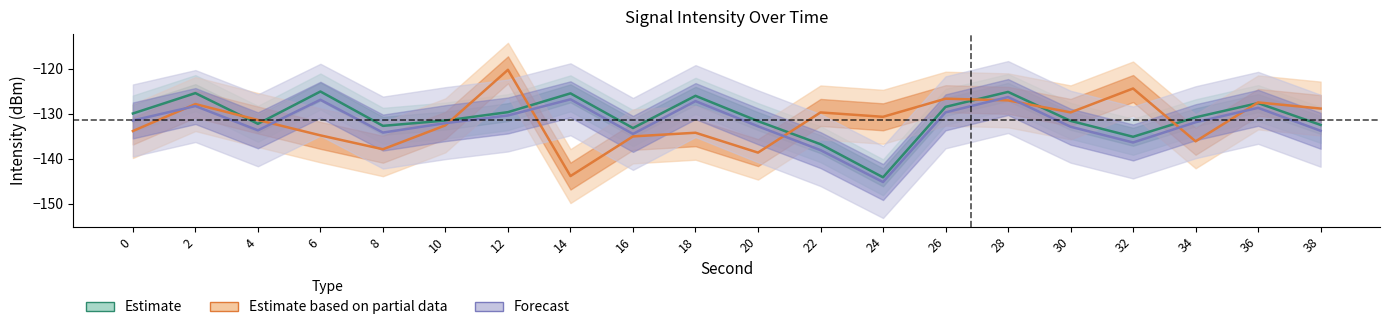

Where is Estimate nearest to the value -134?

16